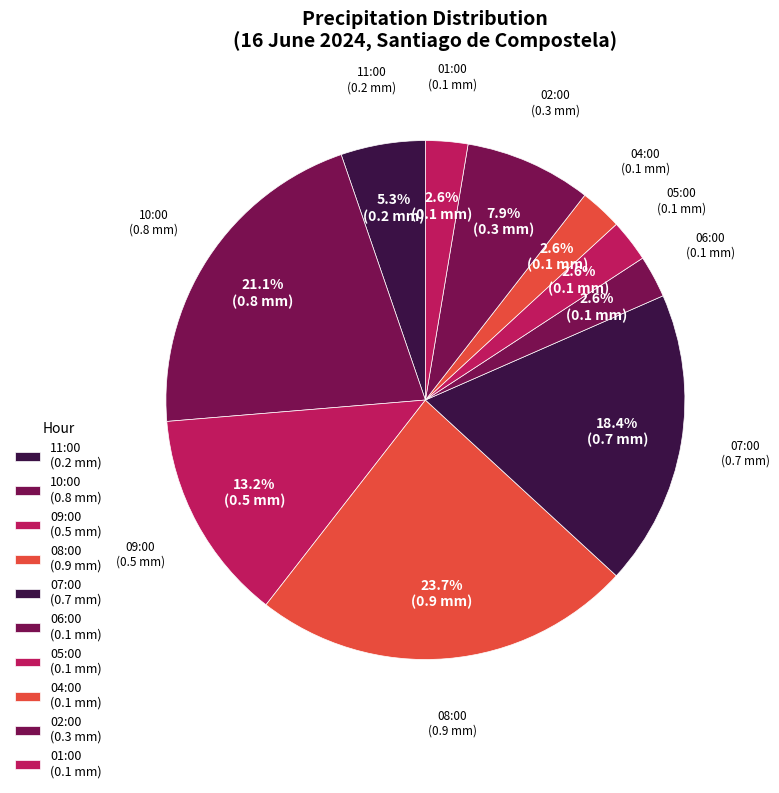

What is the largest slice in the pie chart?

08:00